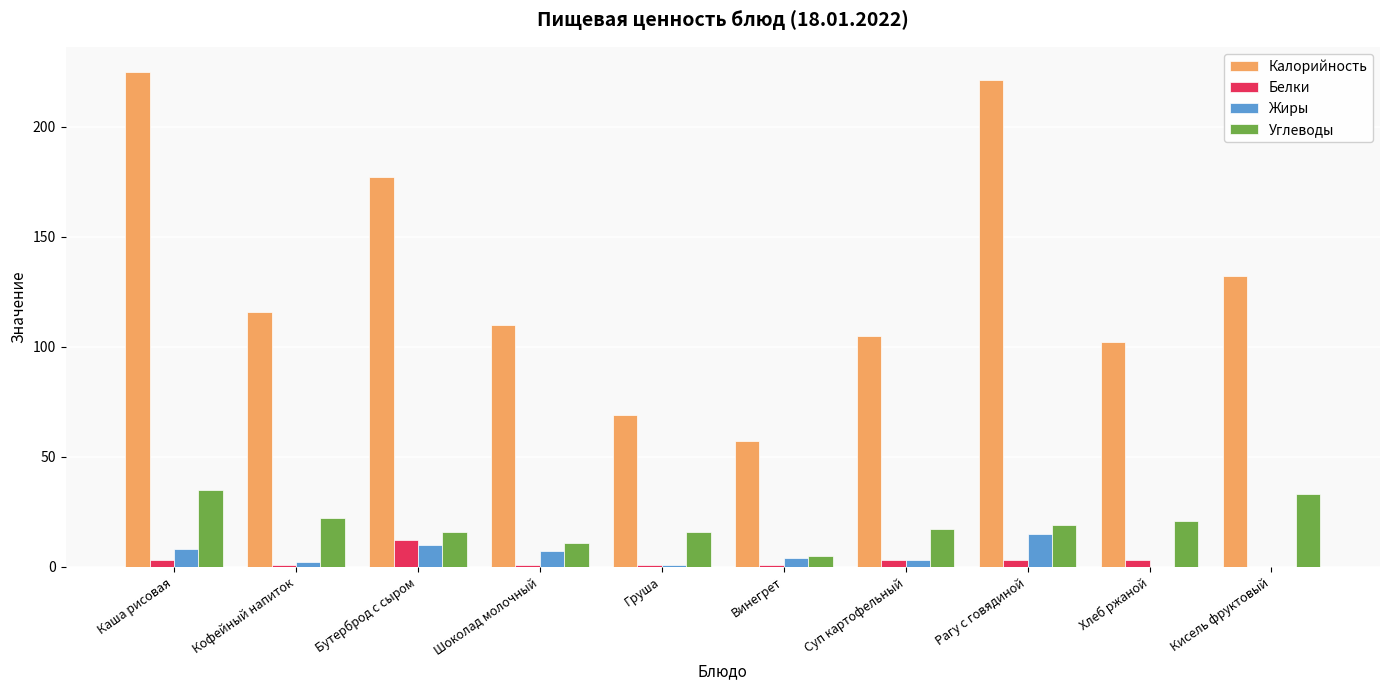

Does the chart contain stacked bars?

No